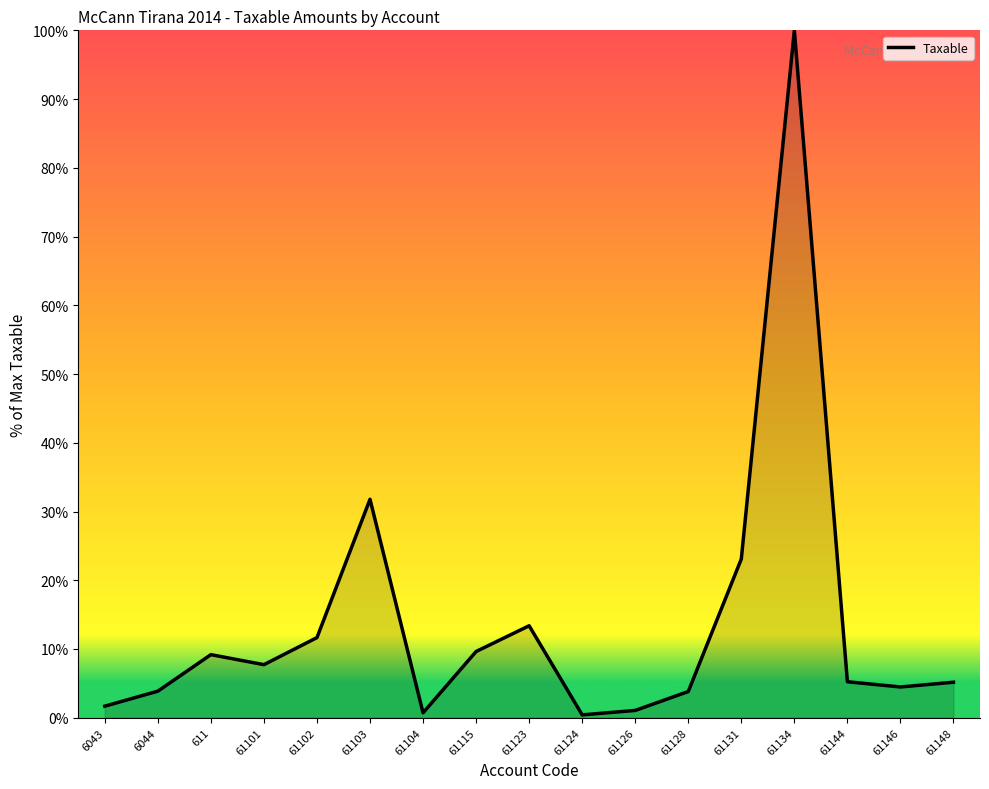

Approximately how many times larger is the value at 61128 compared to 61115?

0.4